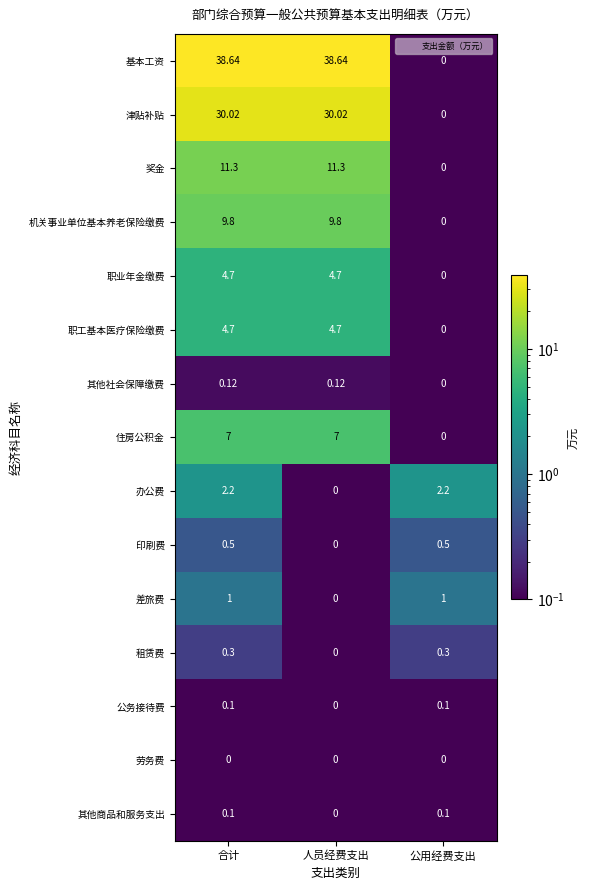

Which series has the largest range (max minus min)?

基本工资